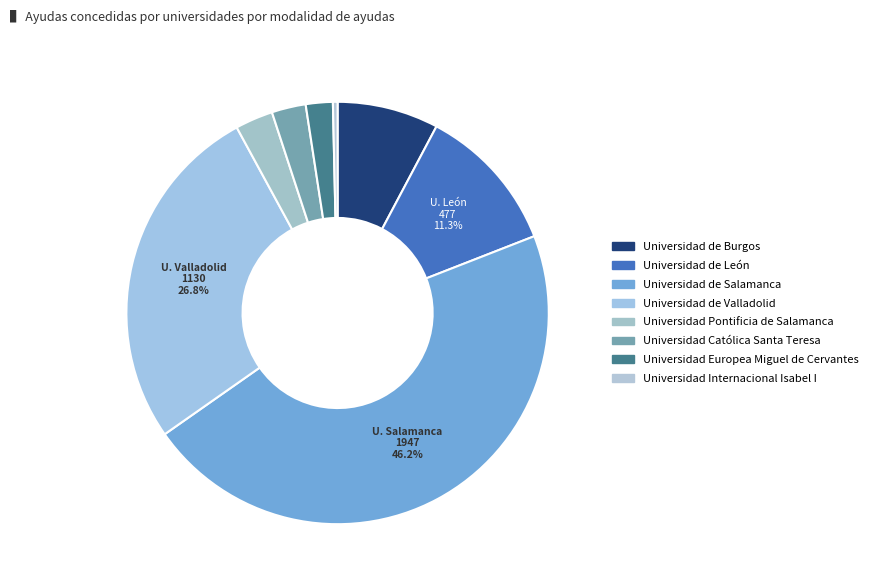

To the nearest percent, what is the difference between the largest and smallest slice percentages?

46%